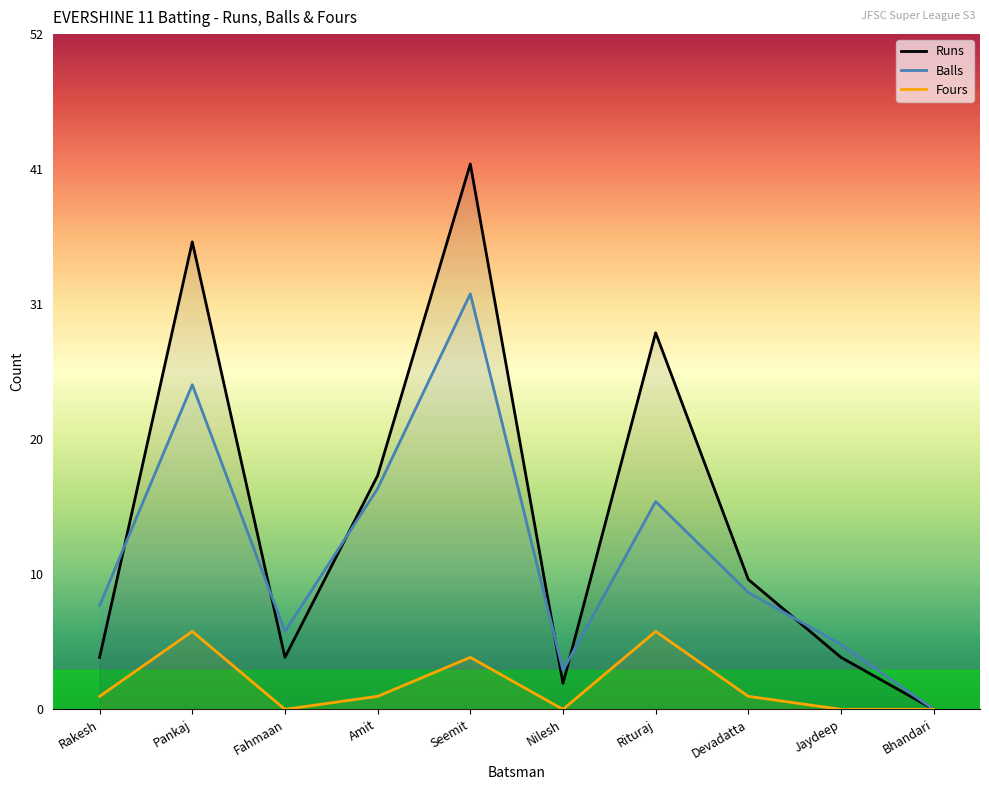

What is the difference between the maximum and minimum values in the Fours series?

6